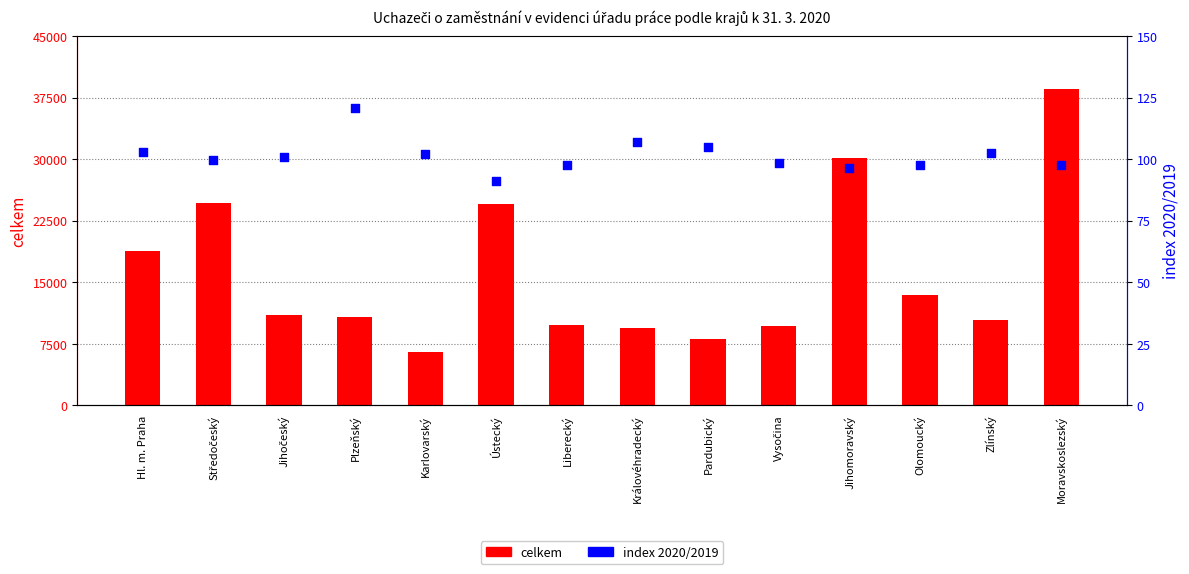

At which category is the sum across all series the highest?

Moravskoslezský